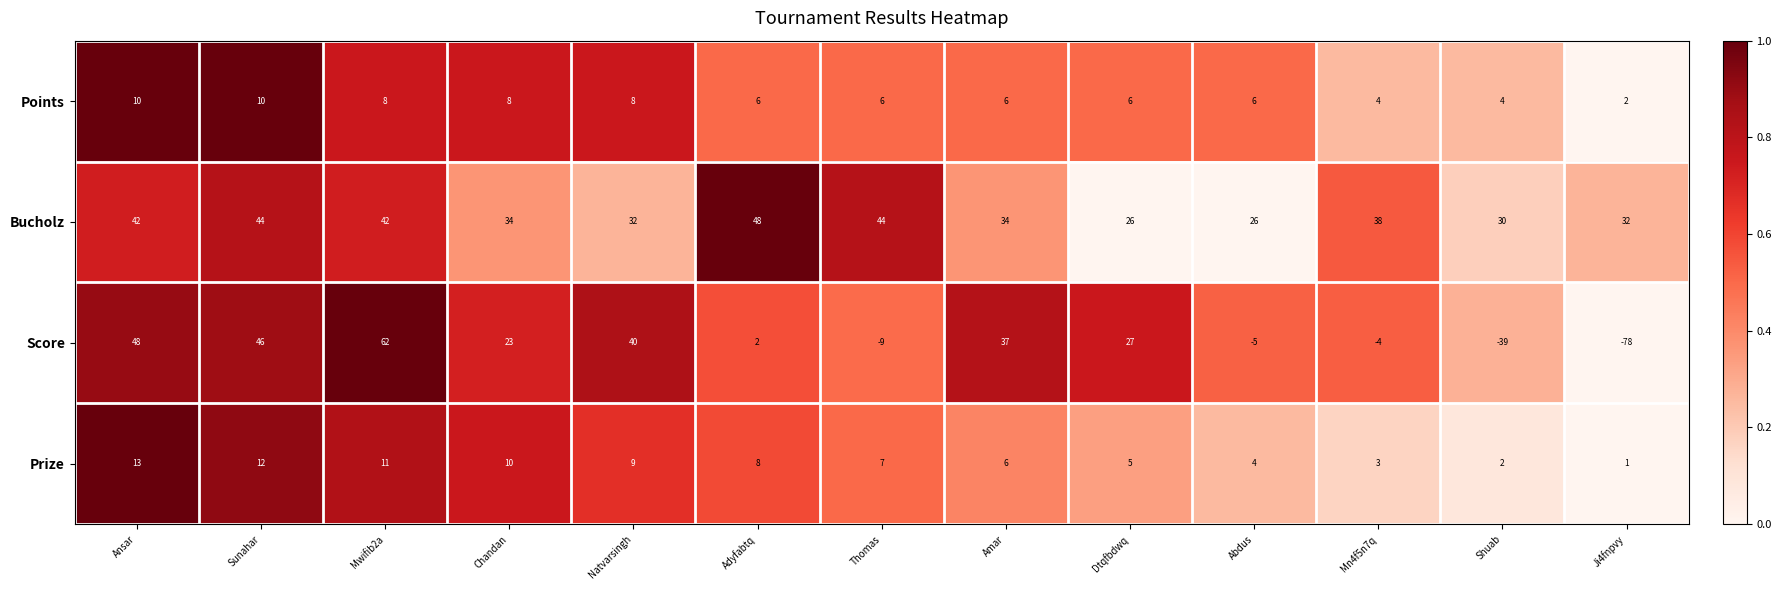

What is the sum of the Score values at Natvarsingh and Abdus?

35